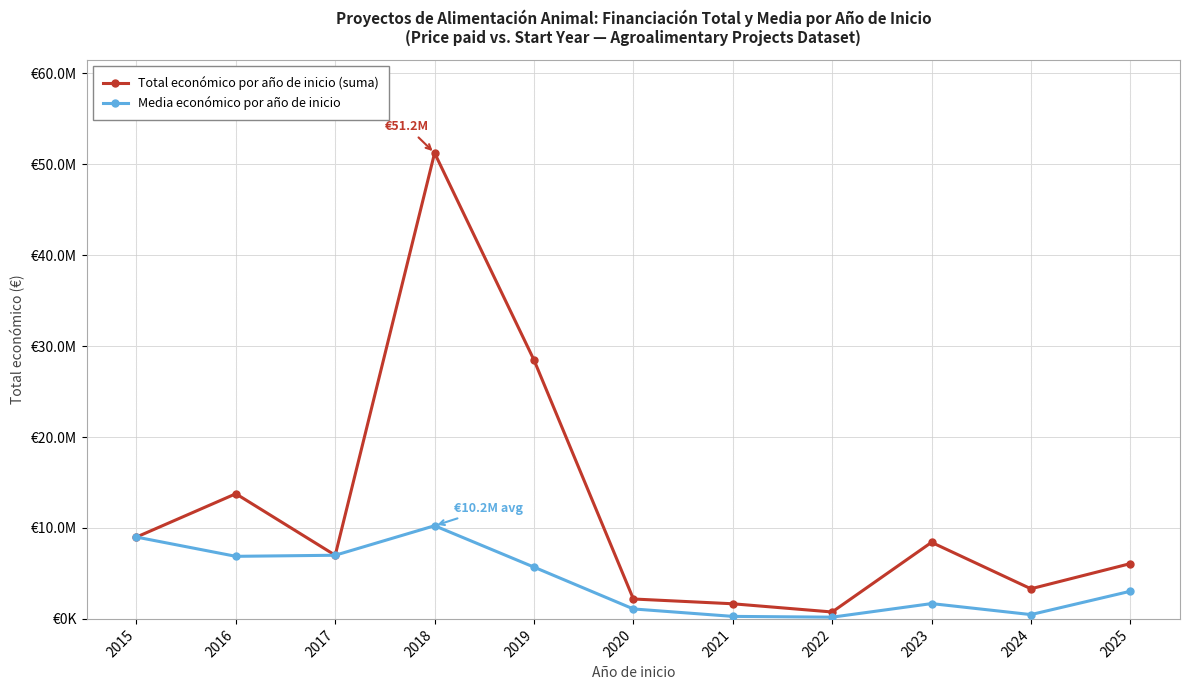

What is the maximum value for Media económico por año de inicio?

10247051.8